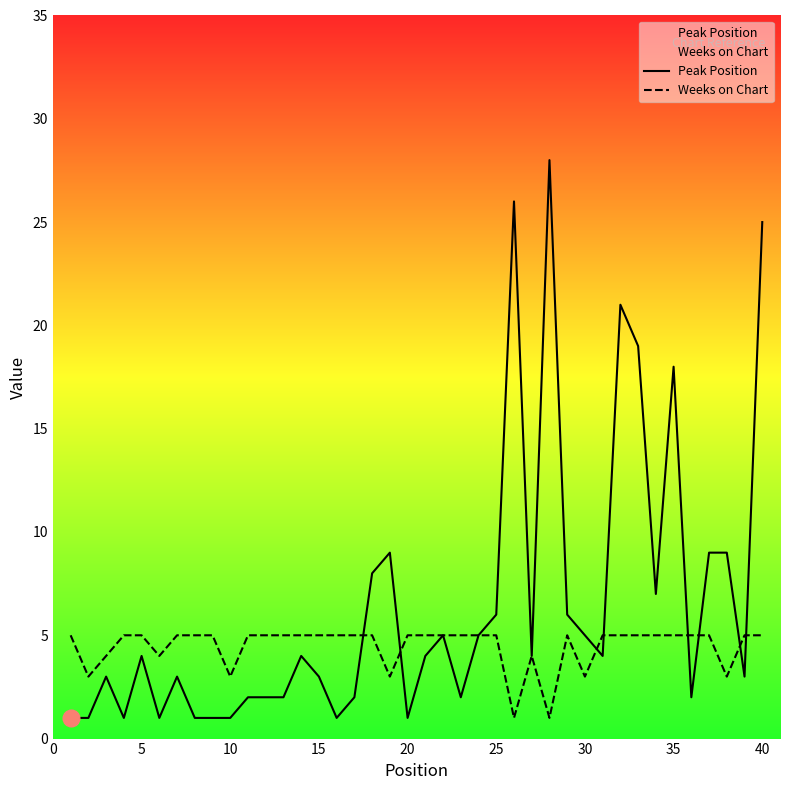

List the series in order of their peak value, highest first.

Peak Position, Weeks on Chart